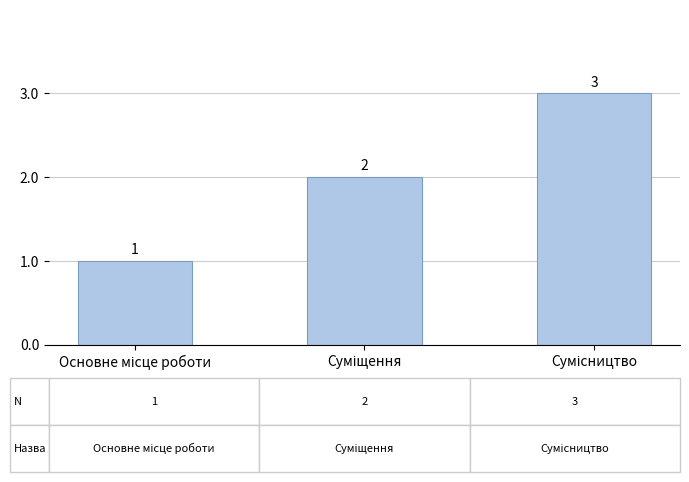

Count the values in the range 1 to 3.

3